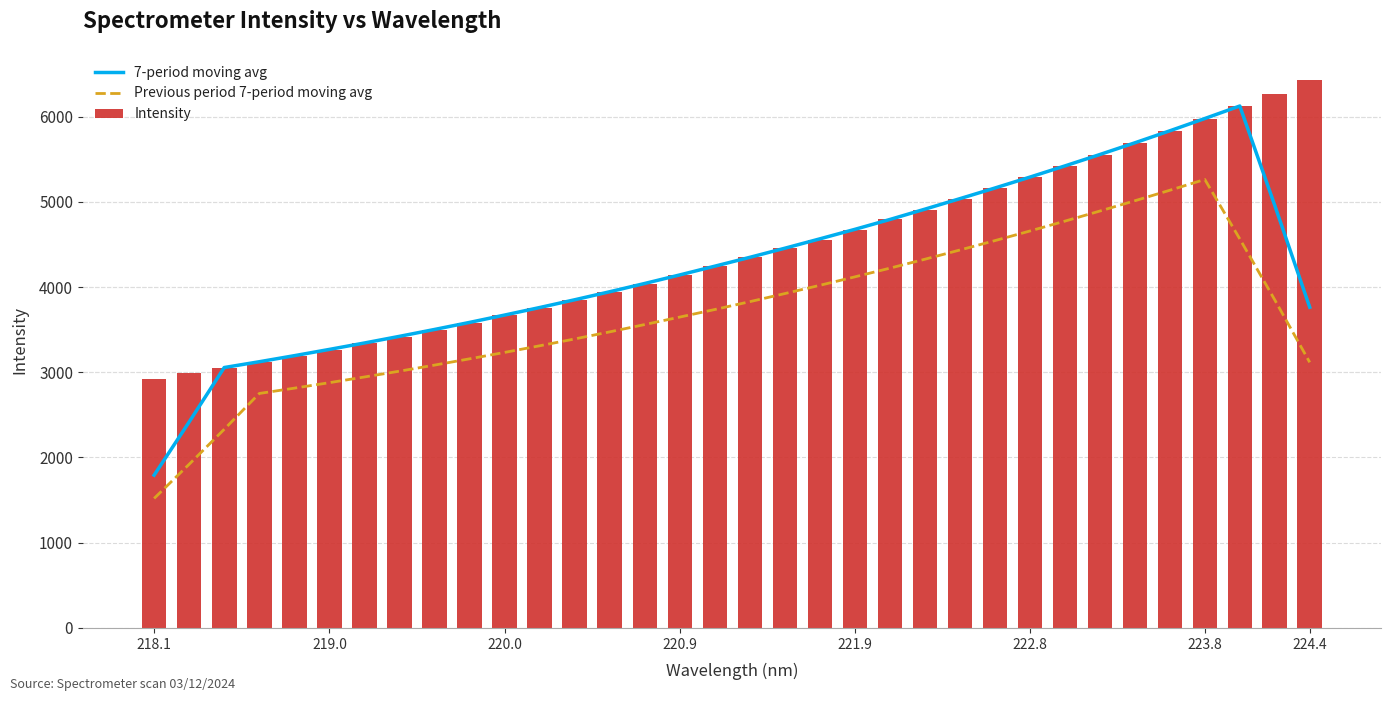

At which label does Previous period 7-period moving avg reach its minimum?

218.1